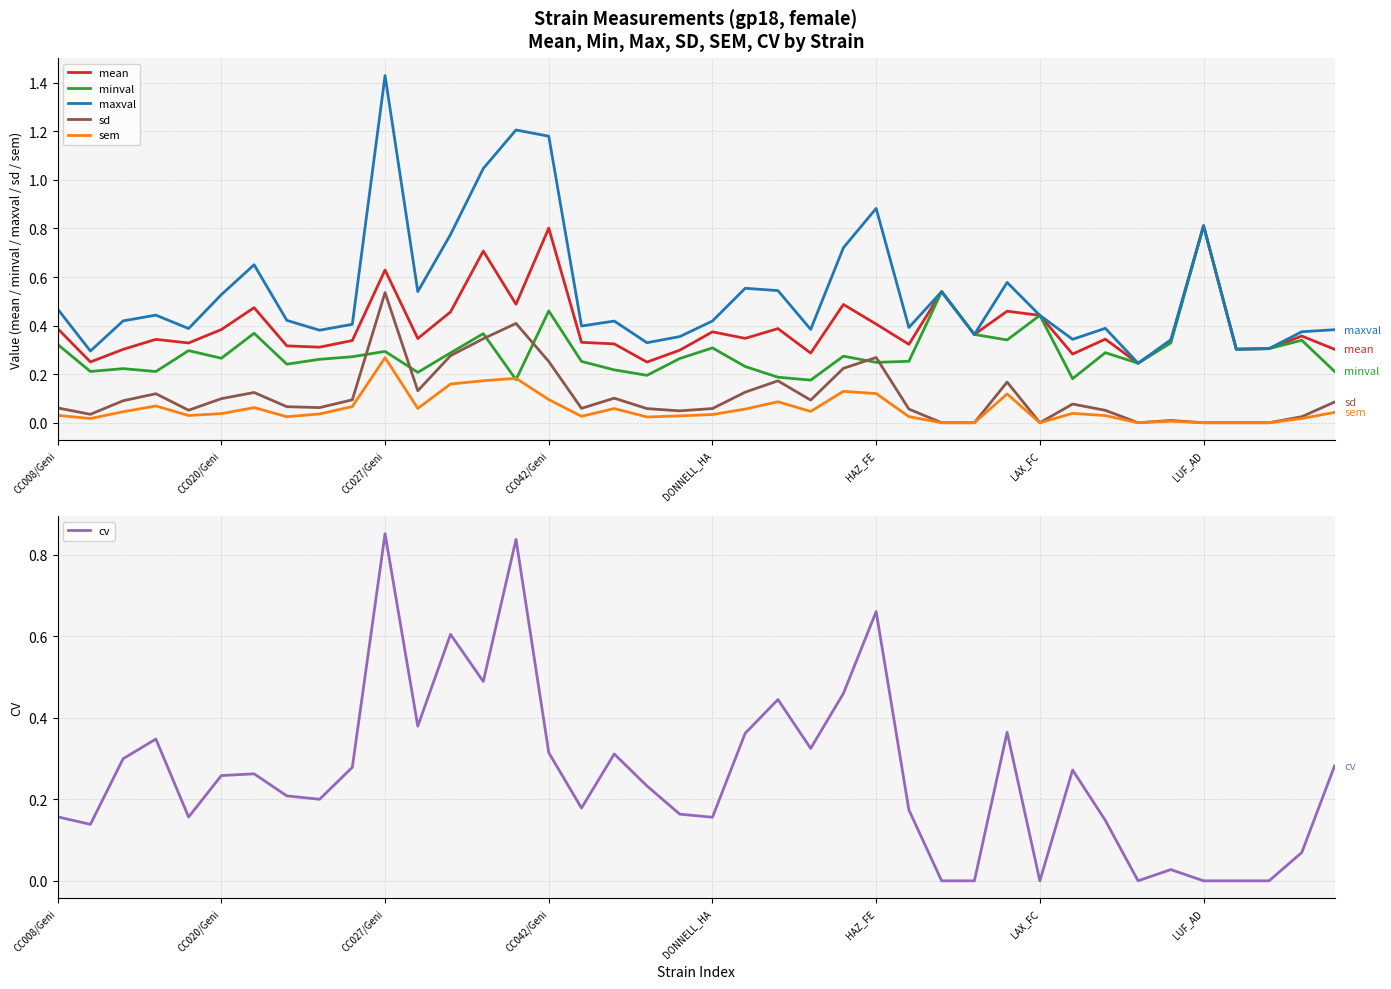

What is the spread (max minus min) of values at 12?

0.6